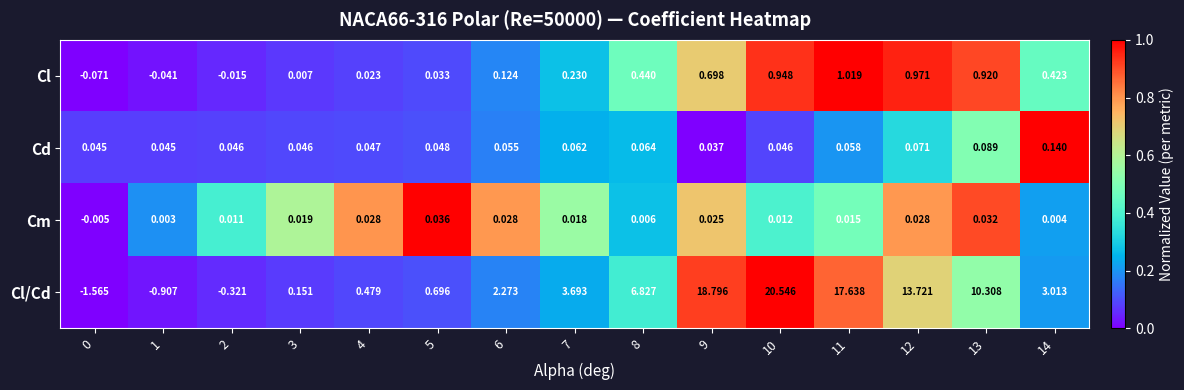

Which label corresponds to the largest value in the chart?

10